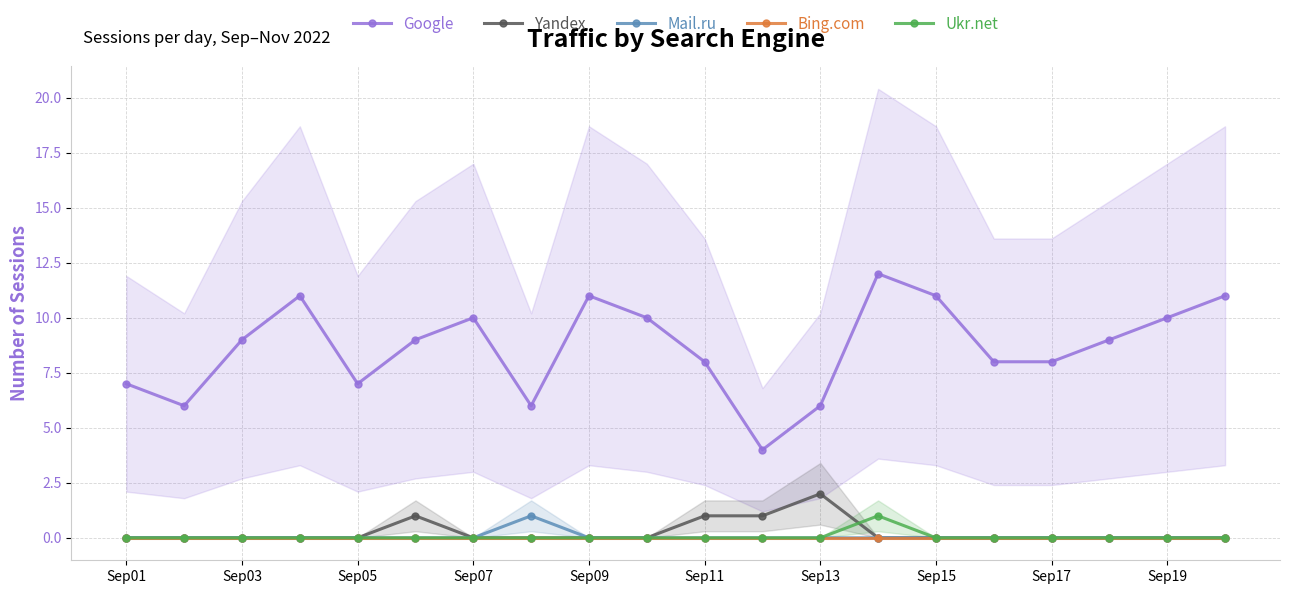

Count the number of data series in this chart.

5